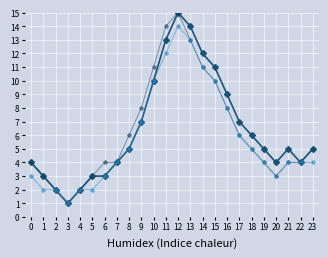

How many series are shown in this chart?

3